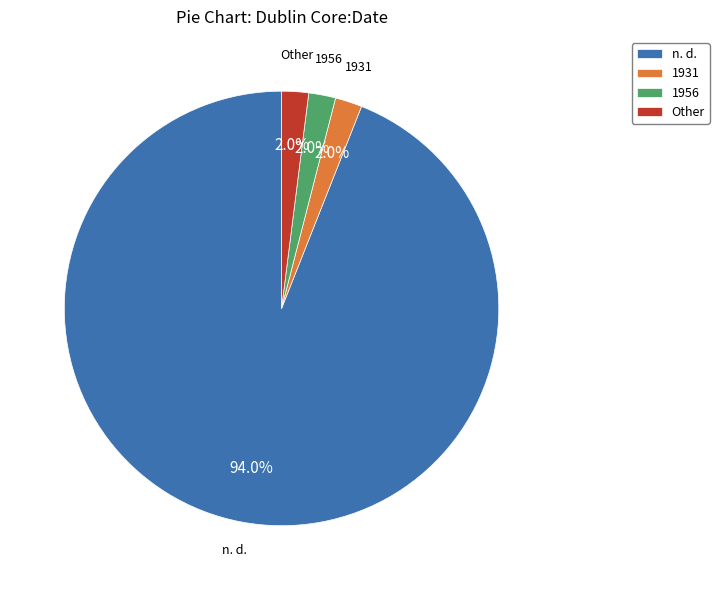

How many slices are in this pie chart?

4